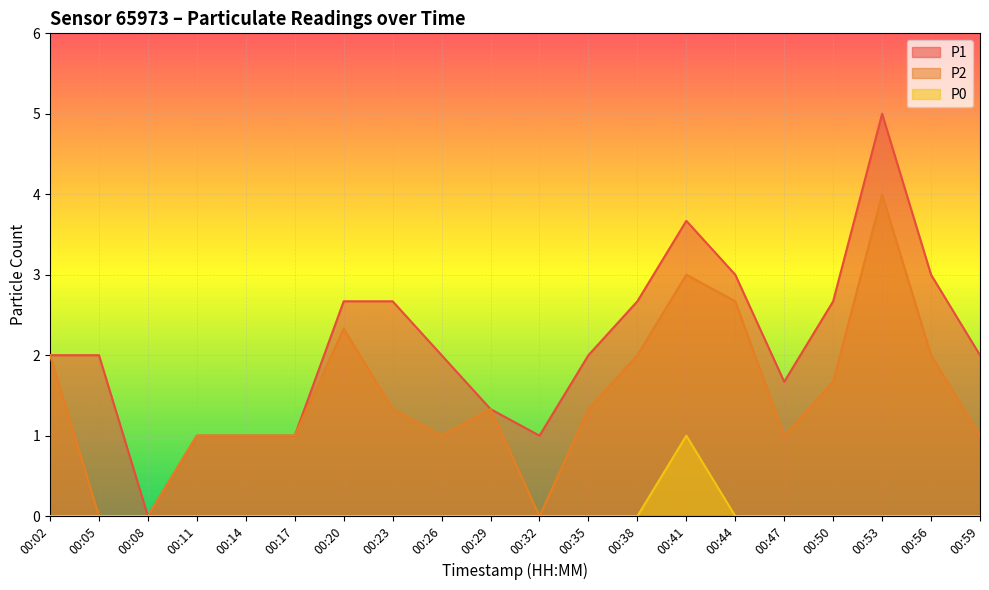

At which category does P2 reach its first local valley?

00:26